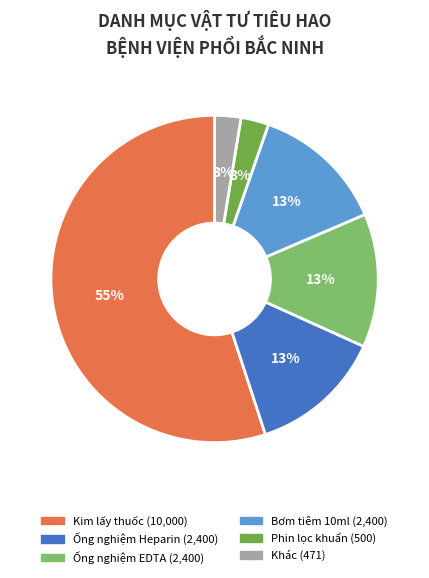

How many segments does this pie chart have?

6